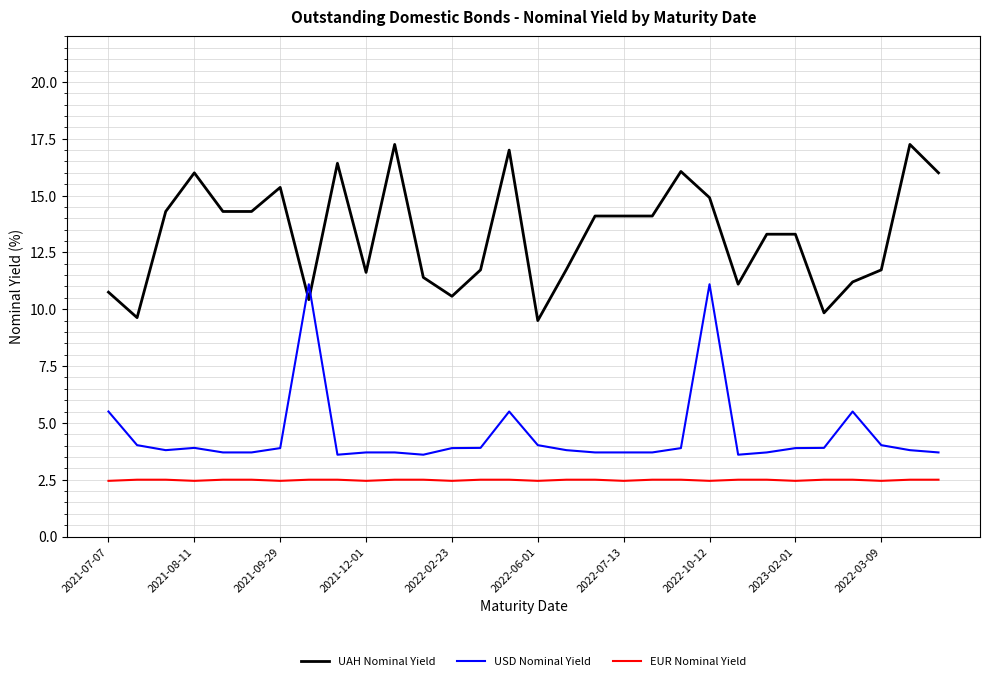

True or false: EUR Nominal Yield and UAH Nominal Yield cross at least once.

False